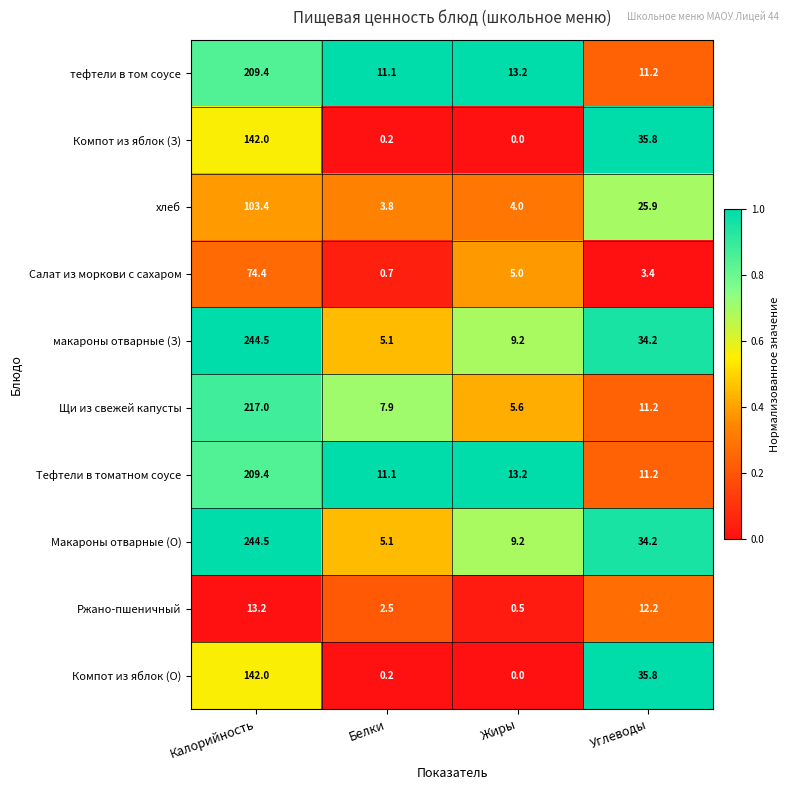

The value of Щи из свежей капусты at Белки is 7.9. True or false?

True